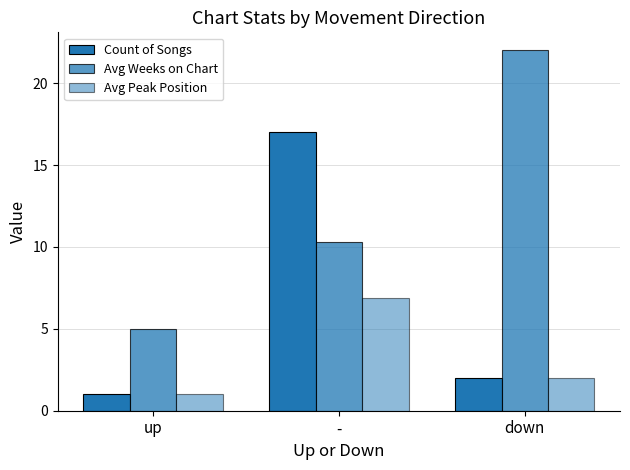

Does the chart contain stacked bars?

No